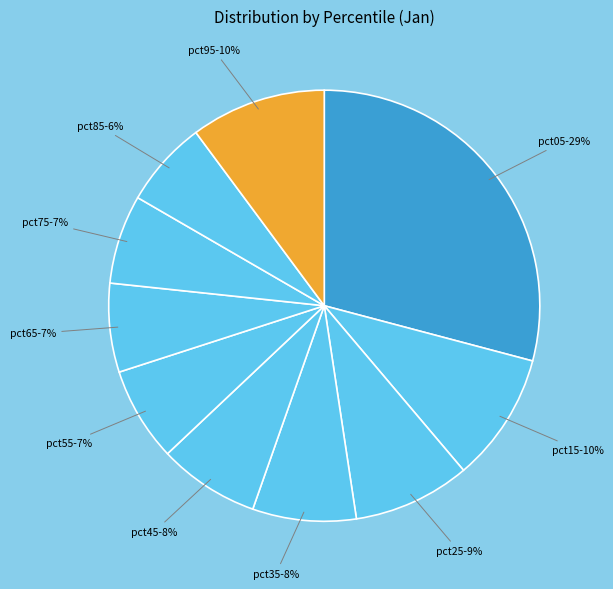

Rank the categories by value from highest to lowest.

pct05, pct95, pct15, pct25, pct35, pct45, pct55, pct75, pct65, pct85